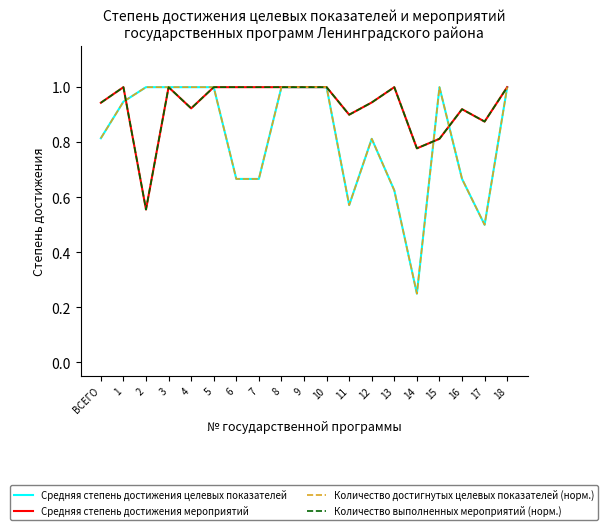

Does the chart have visible grid lines?

No